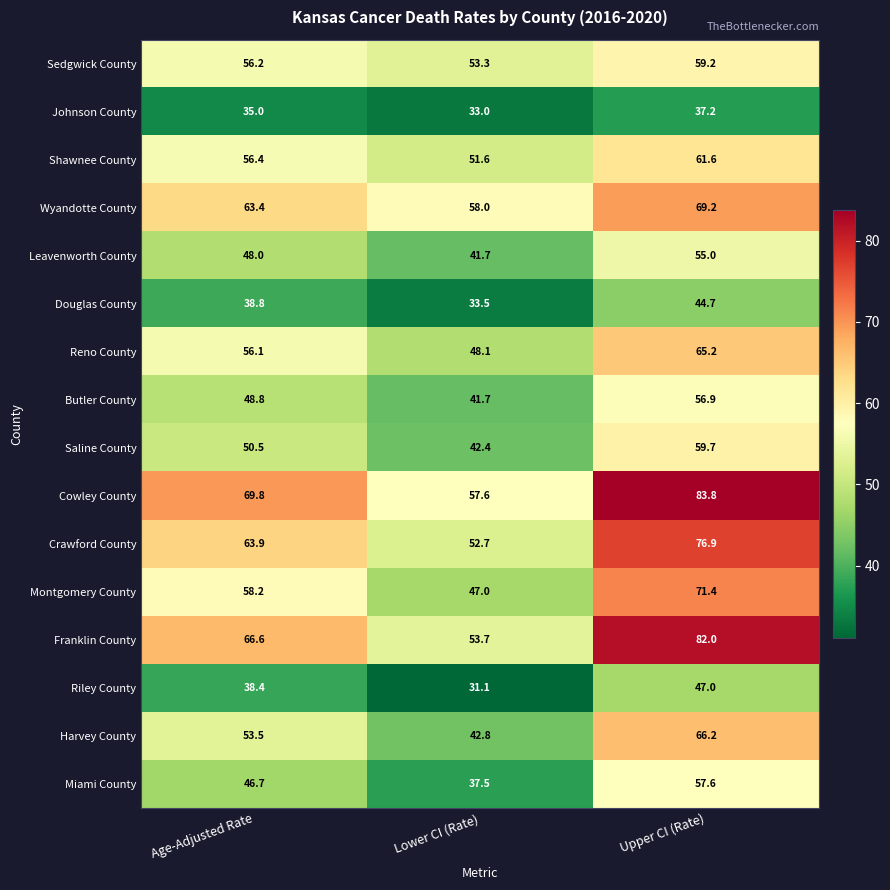

Is the value of Douglas County at Upper CI (Rate) greater than the value of Cowley County at Age-Adjusted Rate?

No